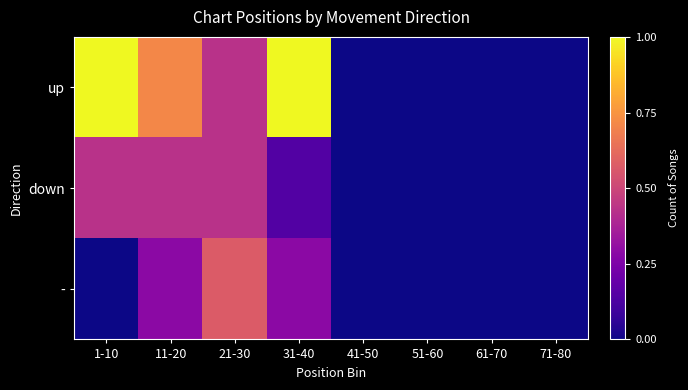

How many distinct data groups are displayed?

3